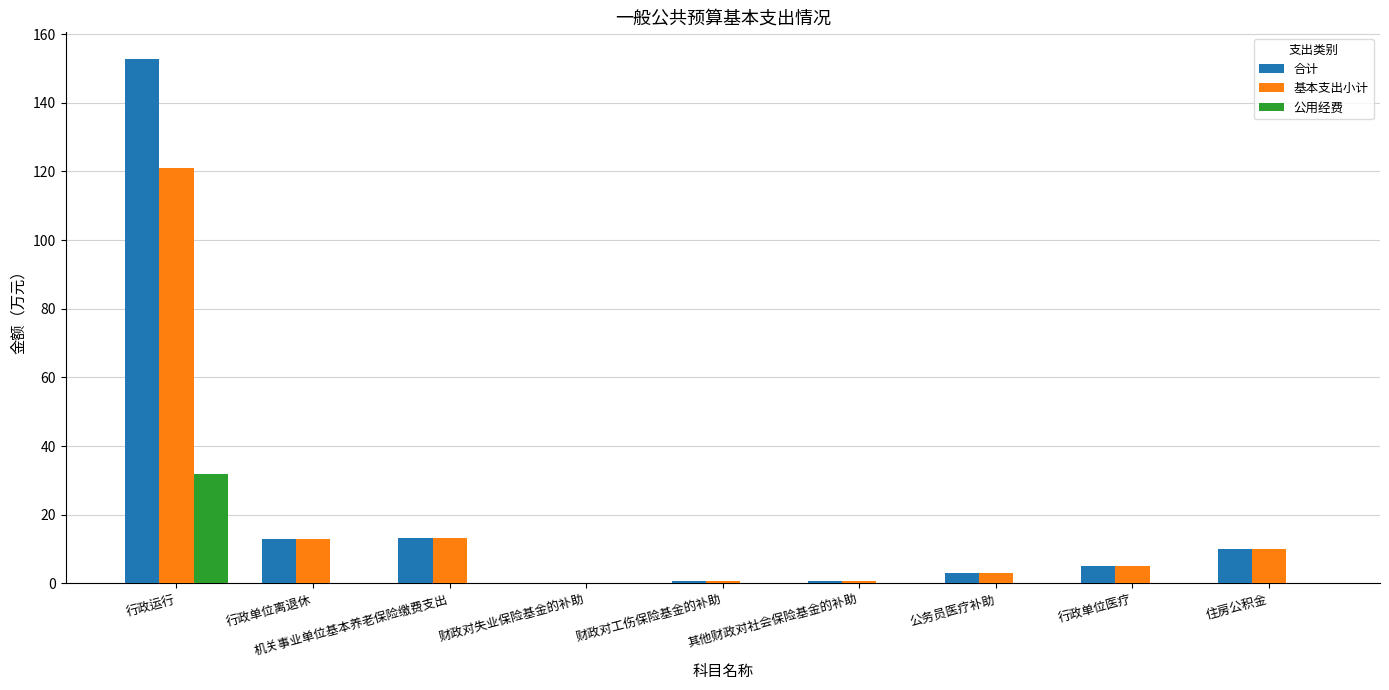

Count the number of categories in the chart.

9